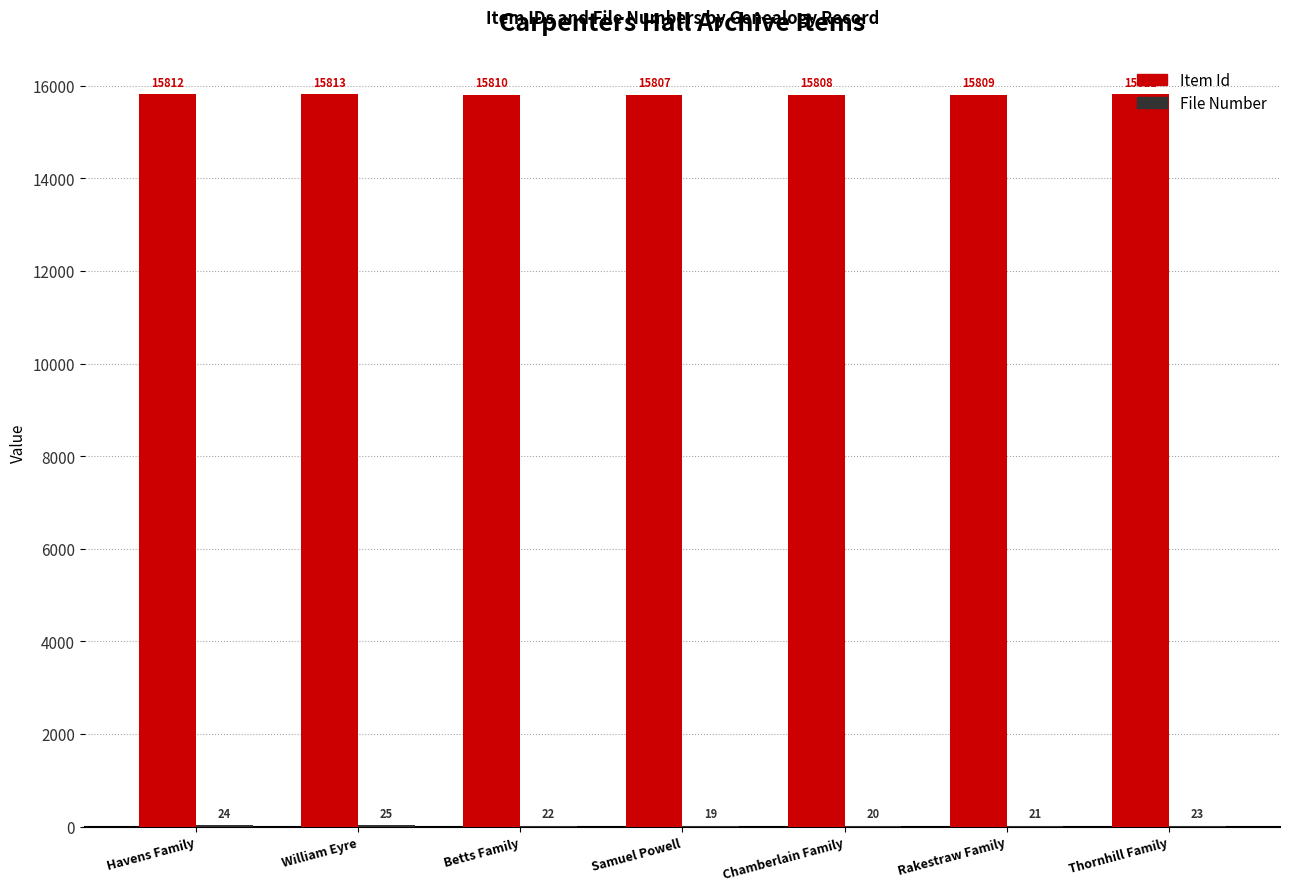

The value of Item Id at Samuel Powell is 10614. True or false?

False